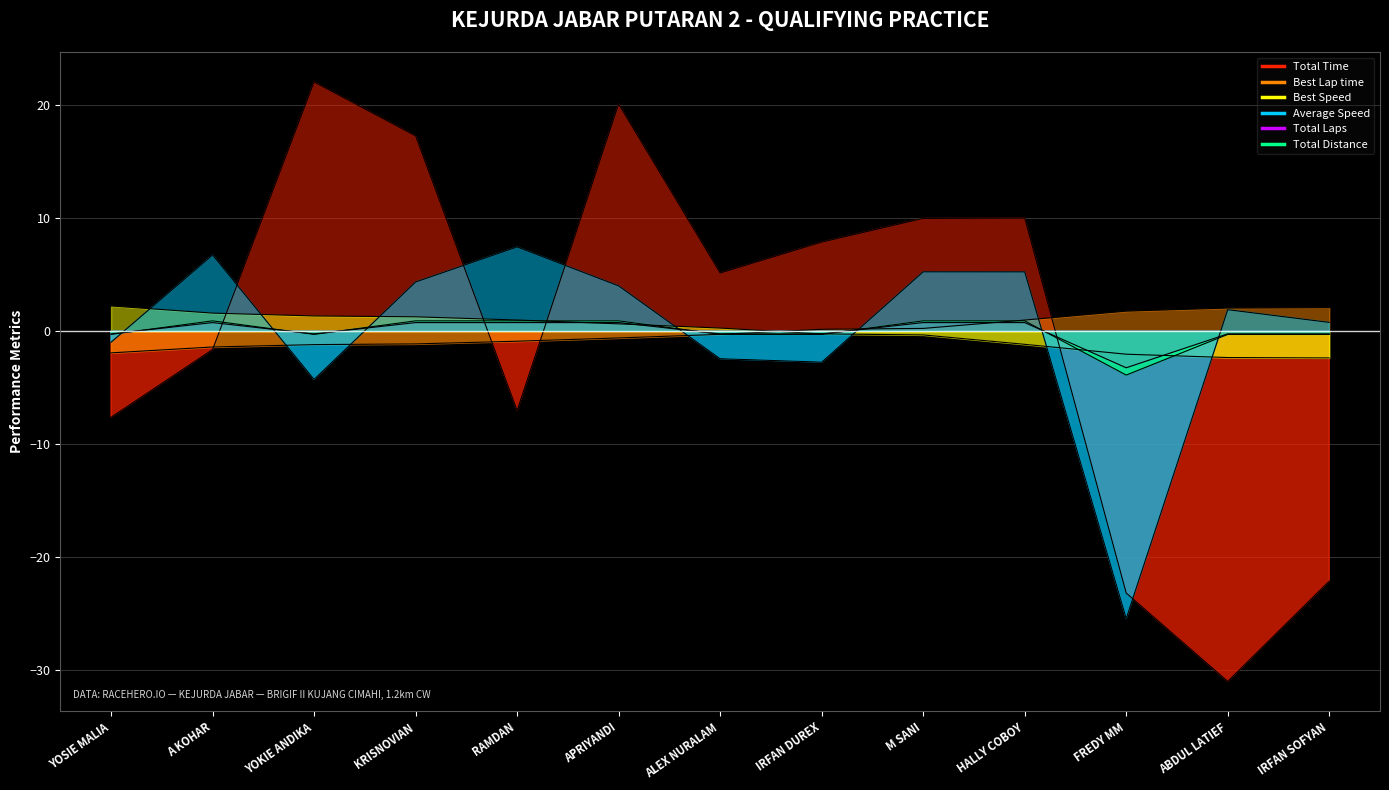

What is the label of the 13th point from the right?

YOSIE MALIA